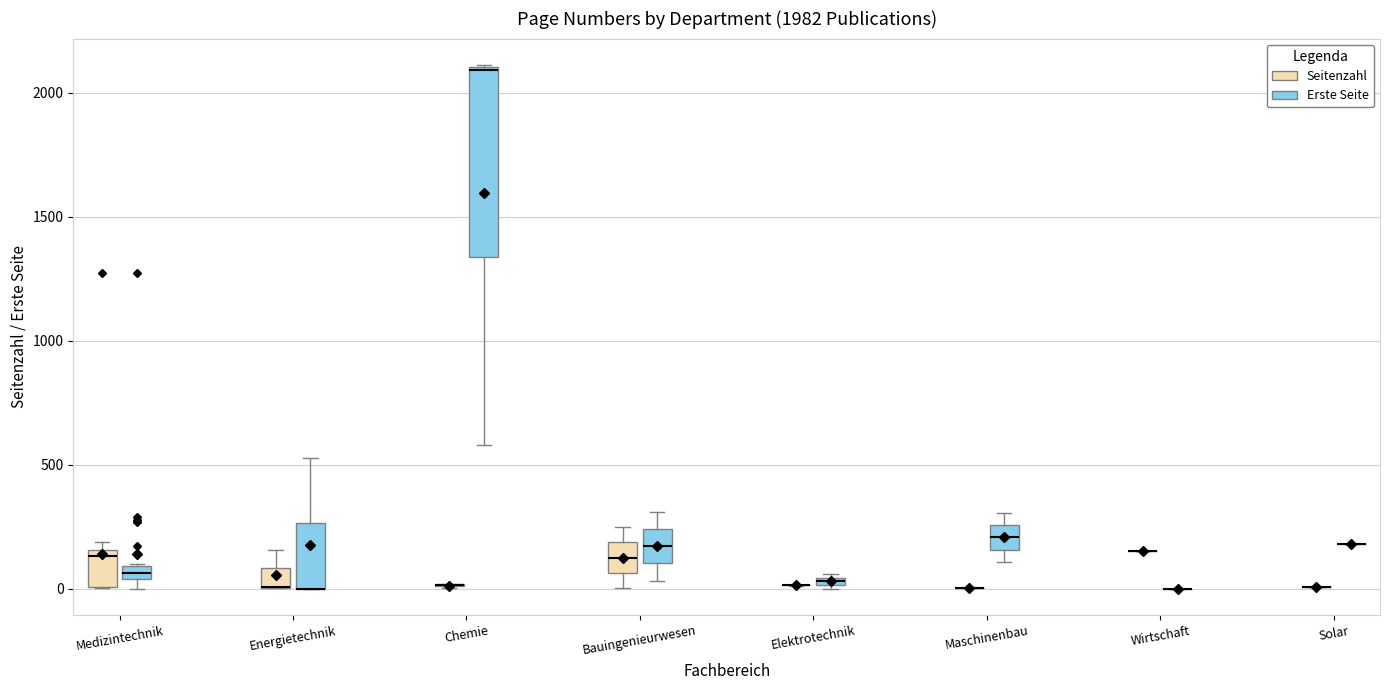

Which box is the tallest, from its lower edge to its upper edge?

Chemie (Erste Seite)